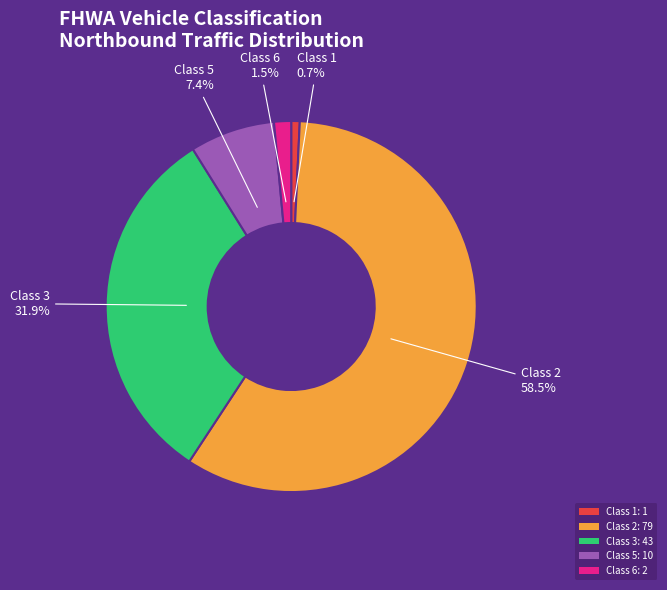

Rank the categories by value from highest to lowest.

Class 2: 79, Class 3: 43, Class 5: 10, Class 6: 2, Class 1: 1